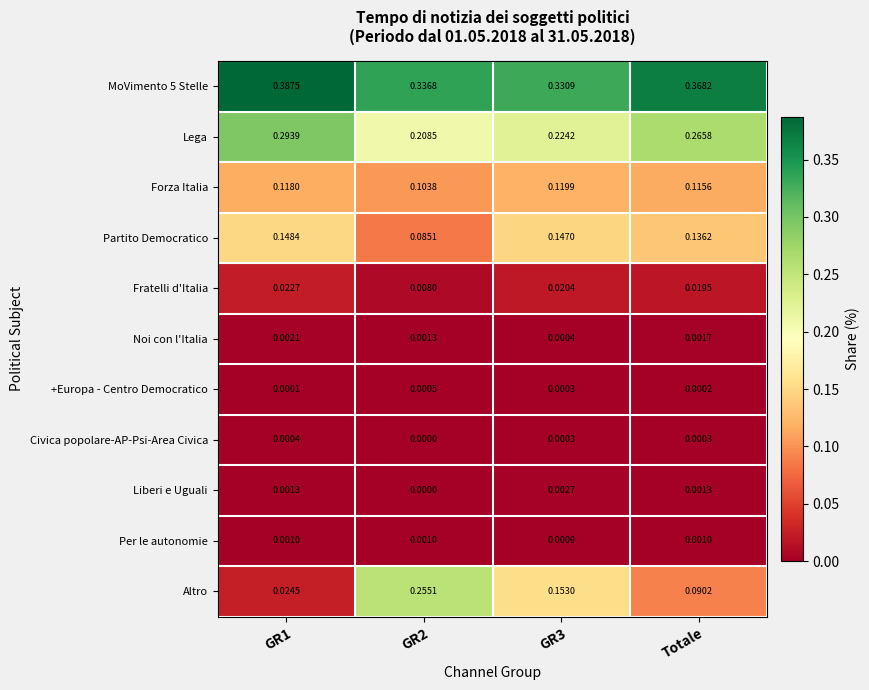

Between GR3 and Totale, which series saw the biggest shift?

Altro